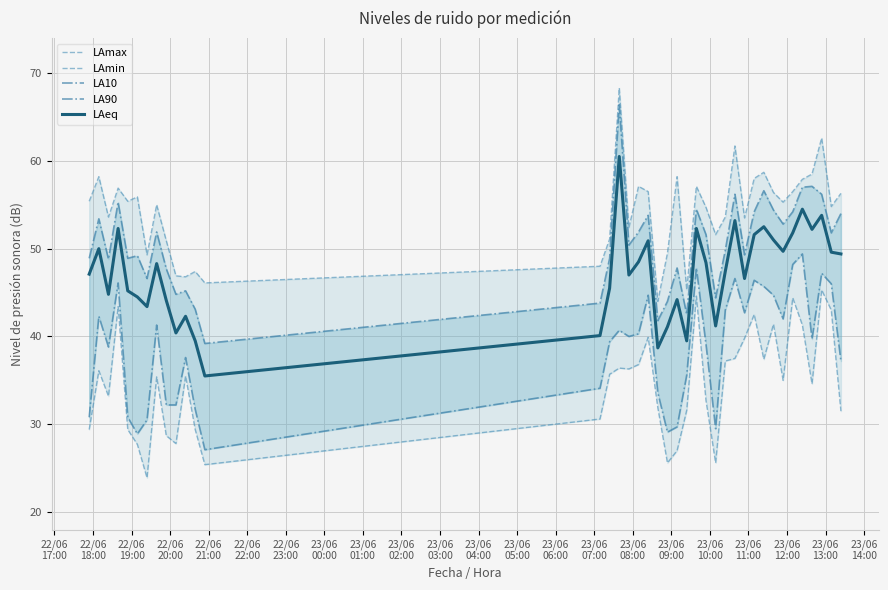

What is the minimum value for LAeq?

35.5